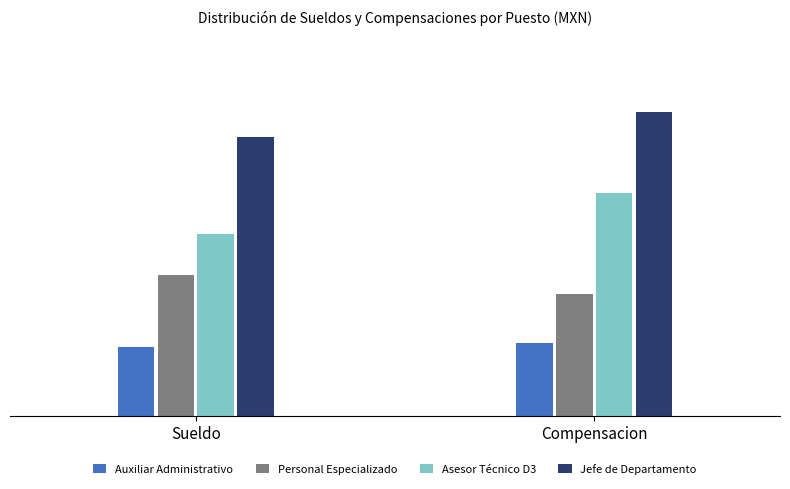

What is the label of the 1st bar from the left?

Sueldo